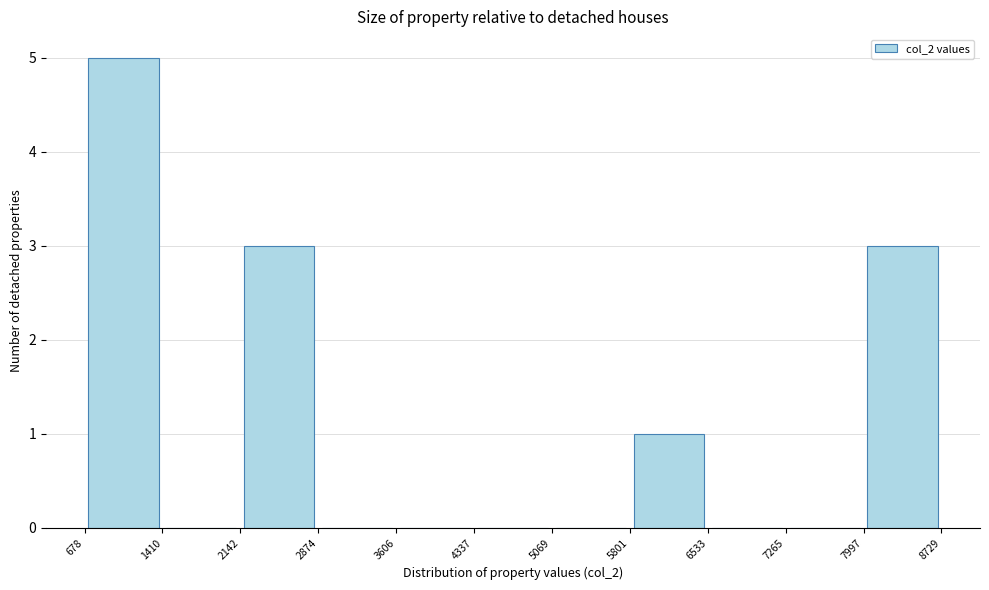

Reading left to right, list every bar in this chart as the range it spans on the x-axis followed by its height. The values are not printed on the chart, so give them approximately, as read against the axis.

678 to 1410: 5
1410 to 2142: 0
2142 to 2874: 3
2874 to 3606: 0
3606 to 4337: 0
4337 to 5069: 0
5069 to 5801: 0
5801 to 6533: 1
6533 to 7265: 0
7265 to 7997: 0
7997 to 8729: 3